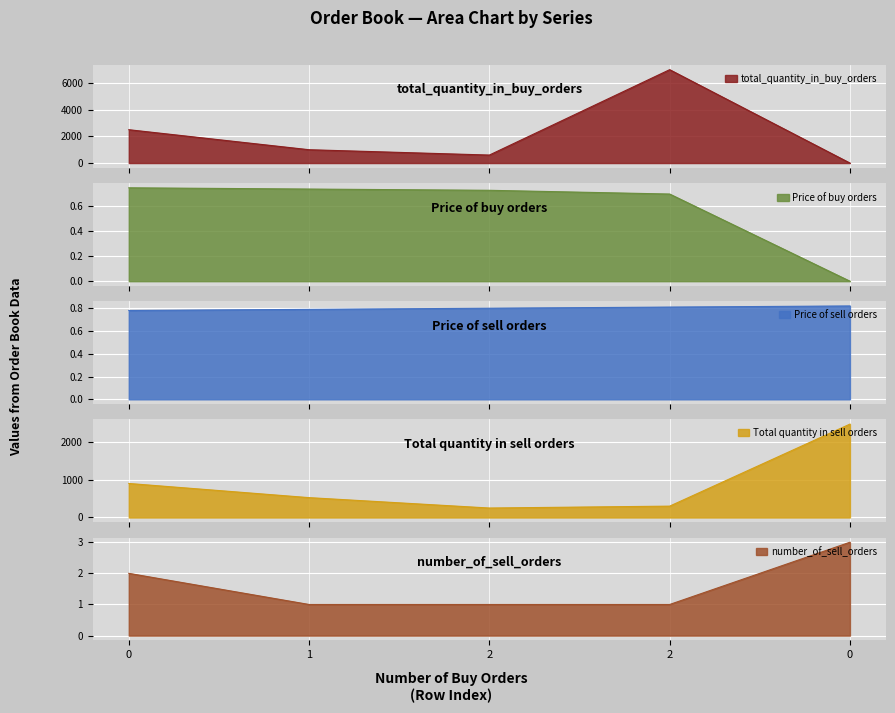

True or false: total_quantity_in_buy_orders and Price of buy orders cross at least once.

False